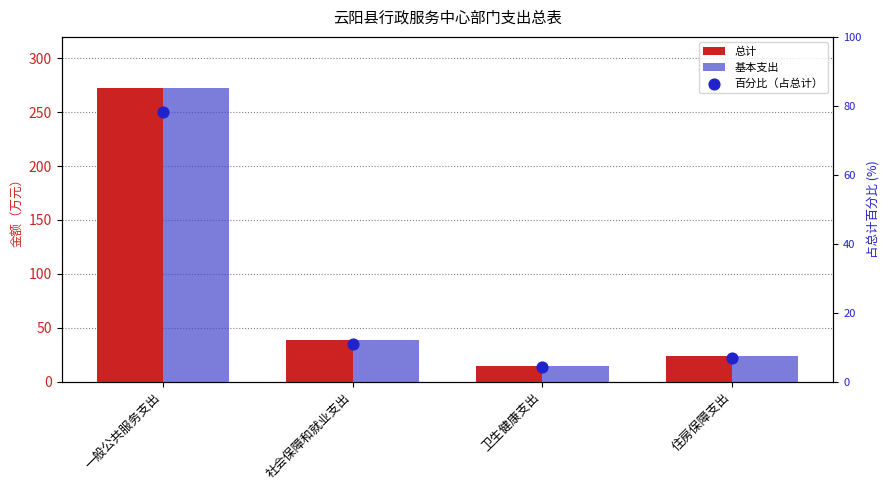

At how many categories does at least one series exceed 76?

1